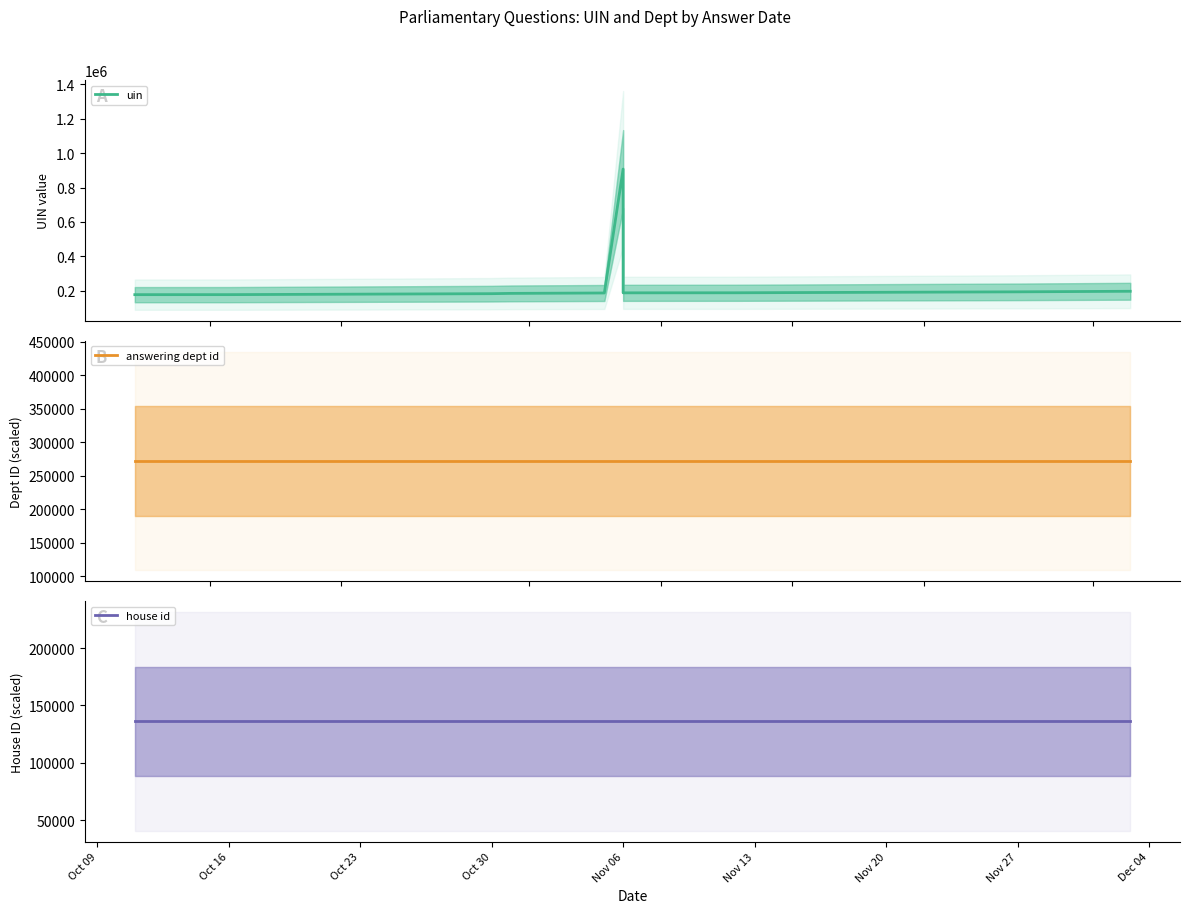

Is it true that answering dept id equals 394452.4 at 9?

False